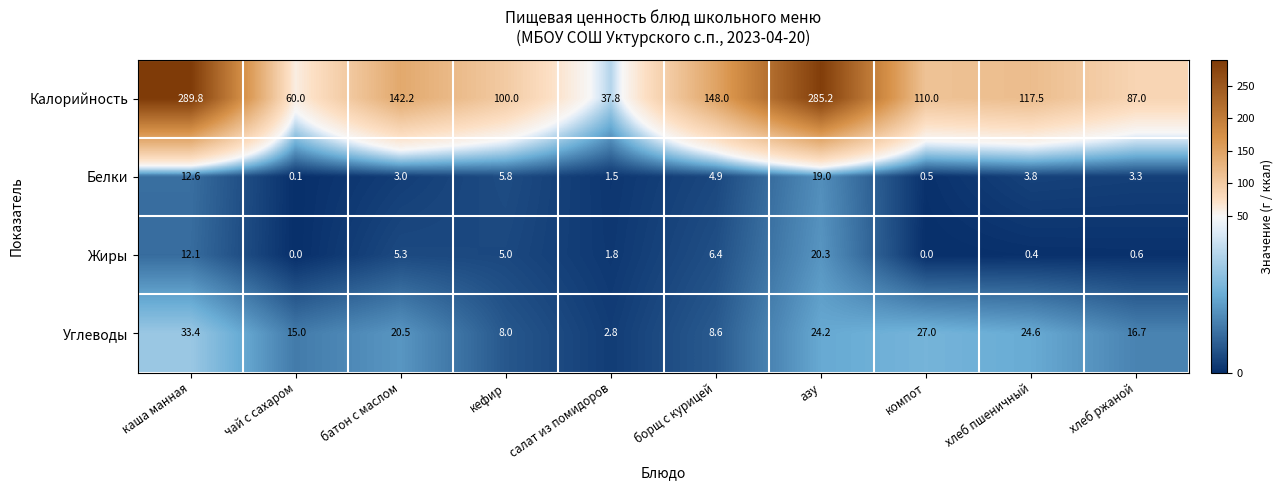

Rank the series at хлеб ржаной from highest to lowest value.

Калорийность, Углеводы, Белки, Жиры